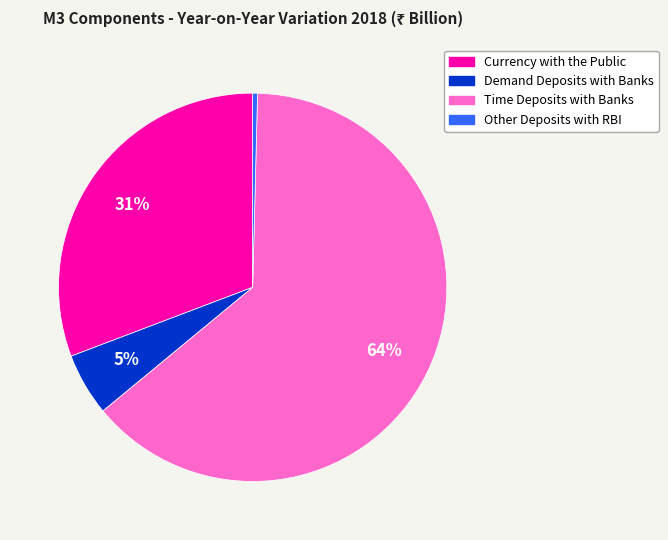

To the nearest percent, what portion does Time Deposits with Banks represent?

64%